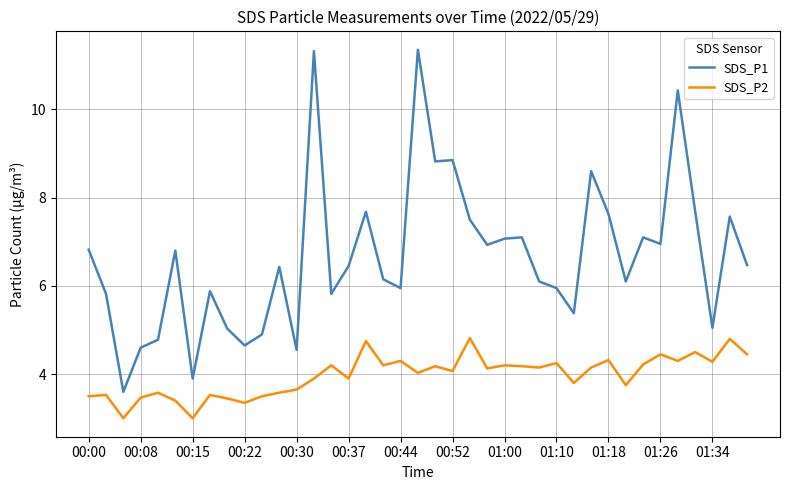

Rank the series by their maximum value, from highest to lowest.

SDS_P1, SDS_P2